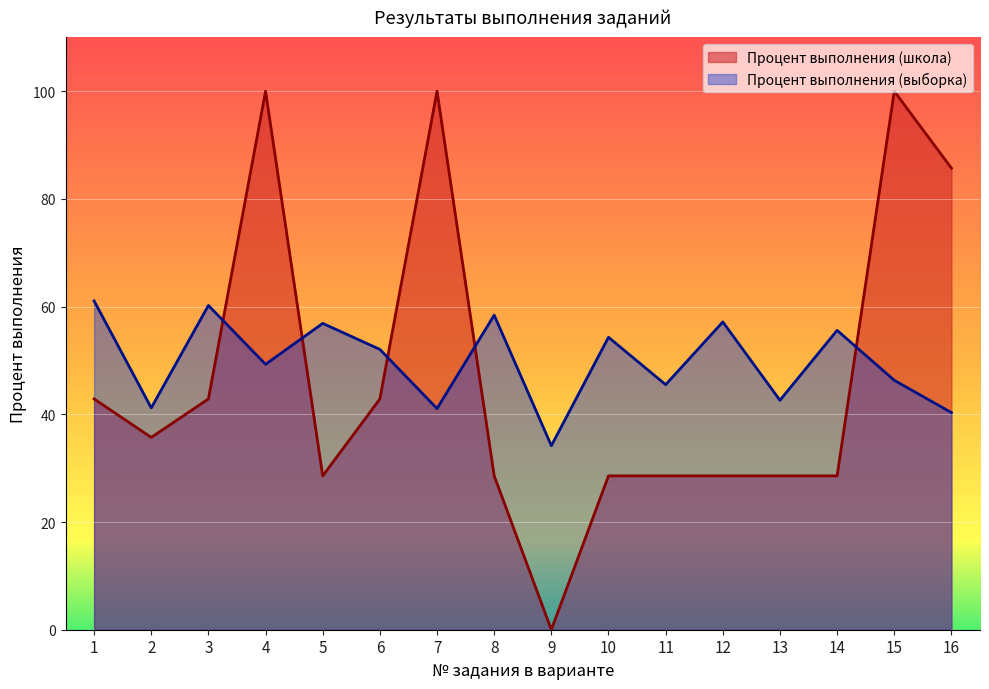

How many lines are shown in the chart?

2